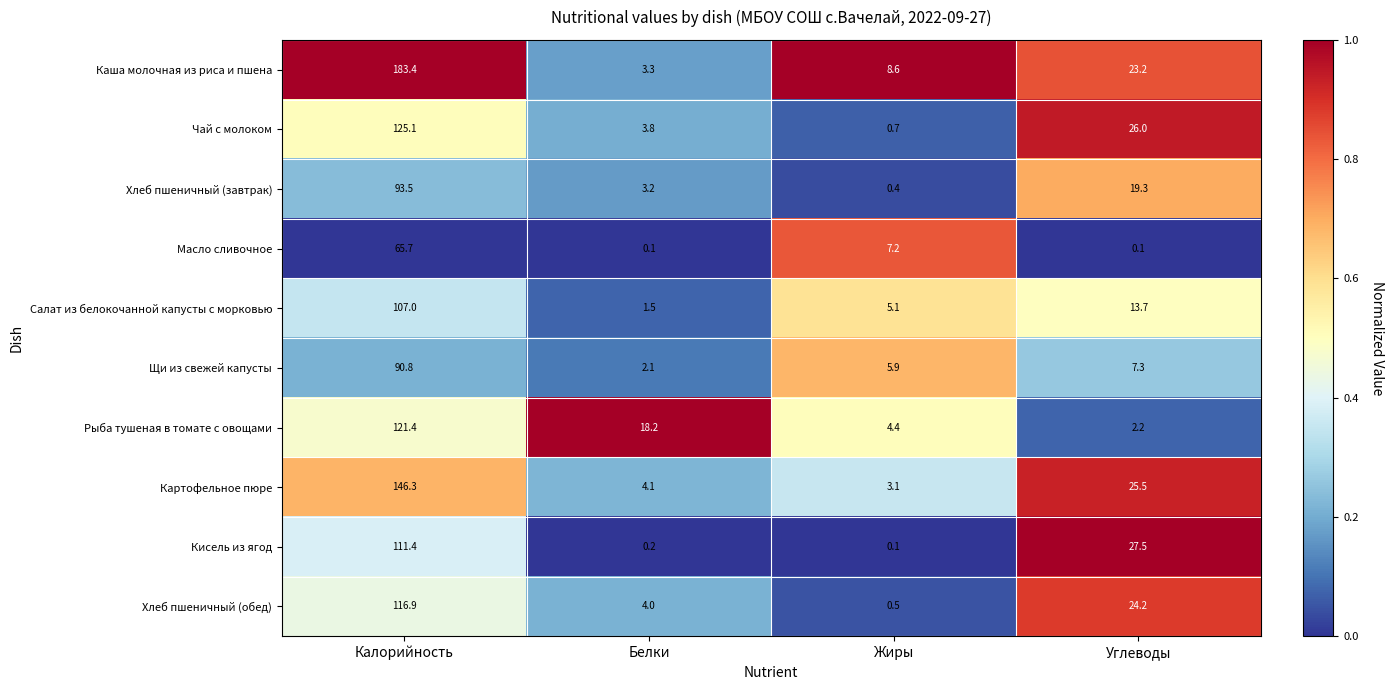

What is the total value across all series at Калорийность?

1161.5